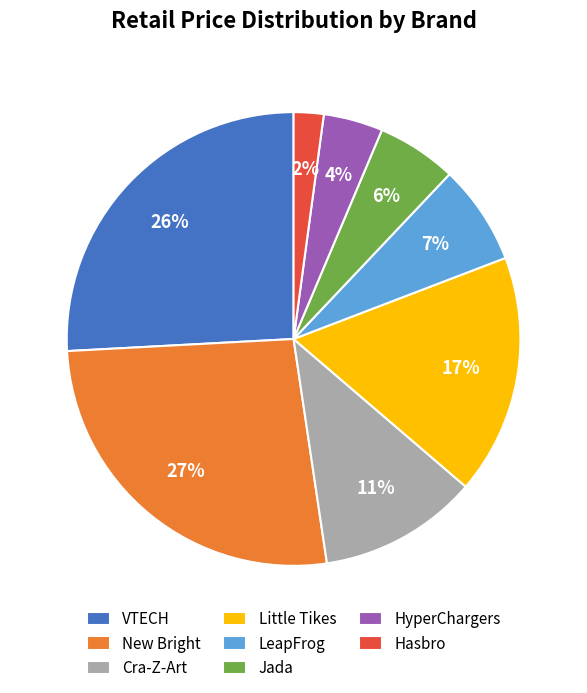

Which slice is the smallest?

Hasbro